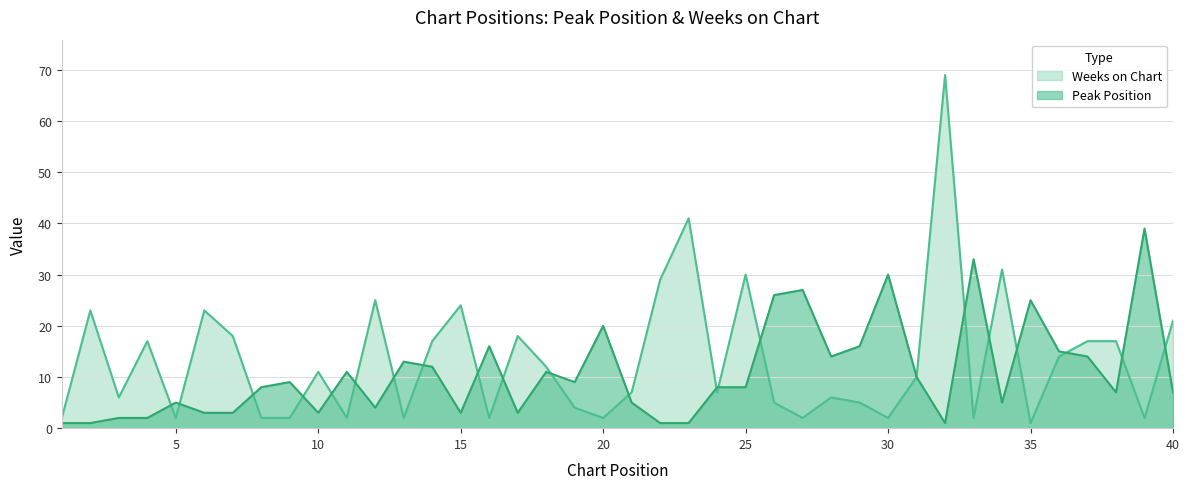

Which series has the largest range (max minus min)?

Weeks on Chart